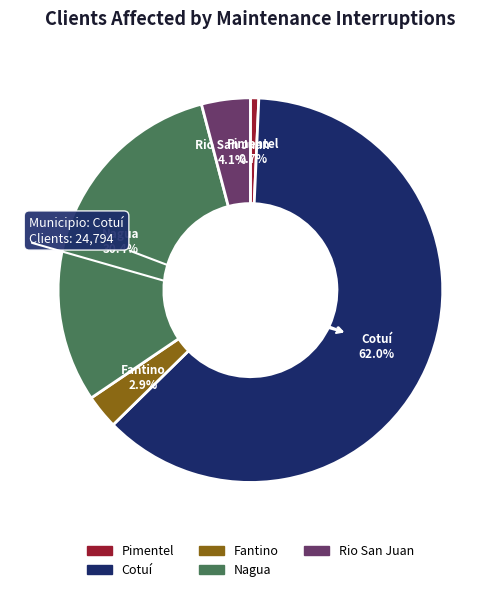

How many slices are in this pie chart?

5